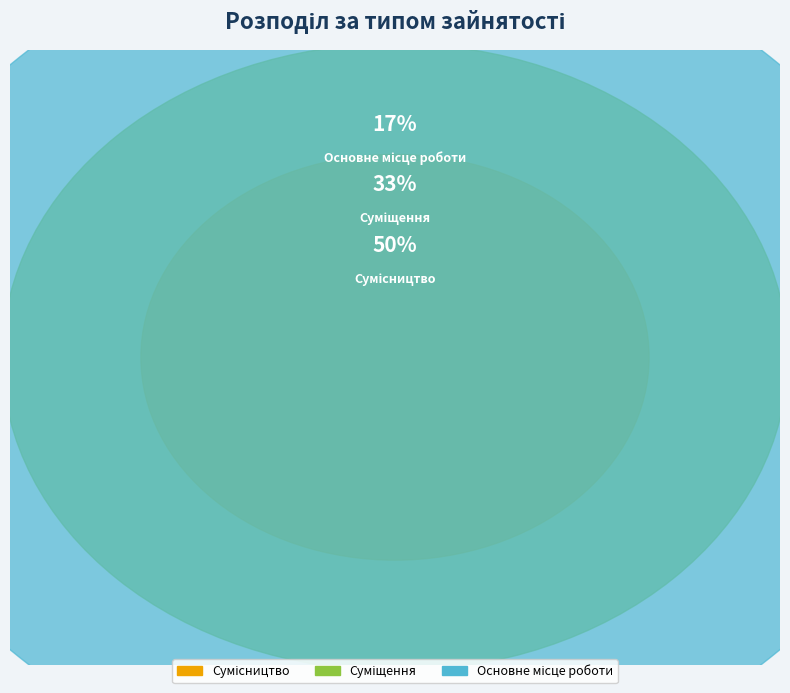

Which category has the biggest portion of the pie?

Сумісництво